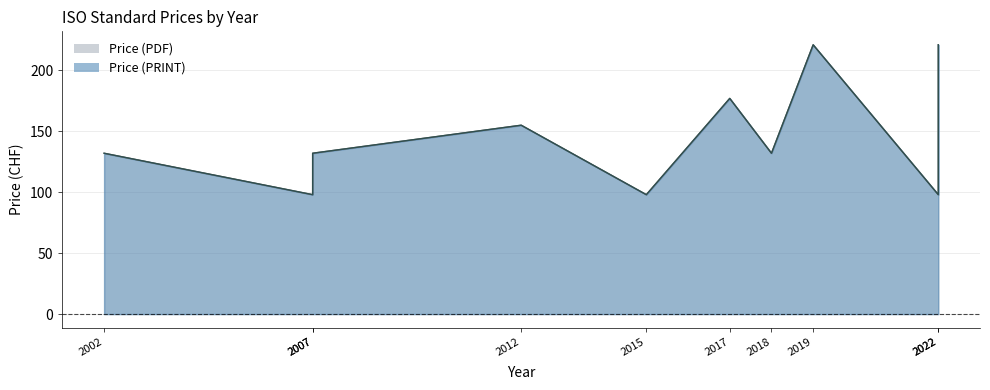

Reading left to right, list all the values displayed in this chart.

Price (PDF): 132	132	98	155	98	177	132	221	221	98
Price (PRINT): 132	132	98	155	98	177	132	221	221	98